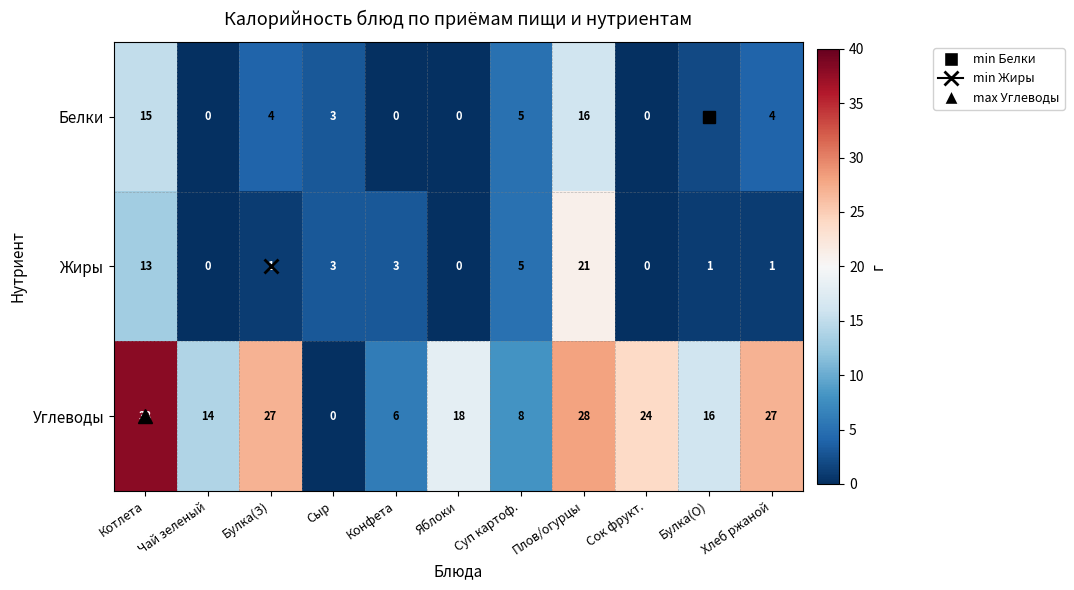

Which series has the largest total across all categories?

Углеводы